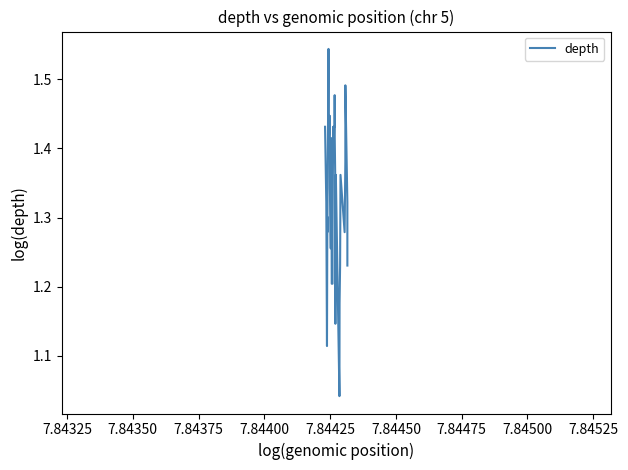

What is the difference between the maximum and minimum values?

0.5